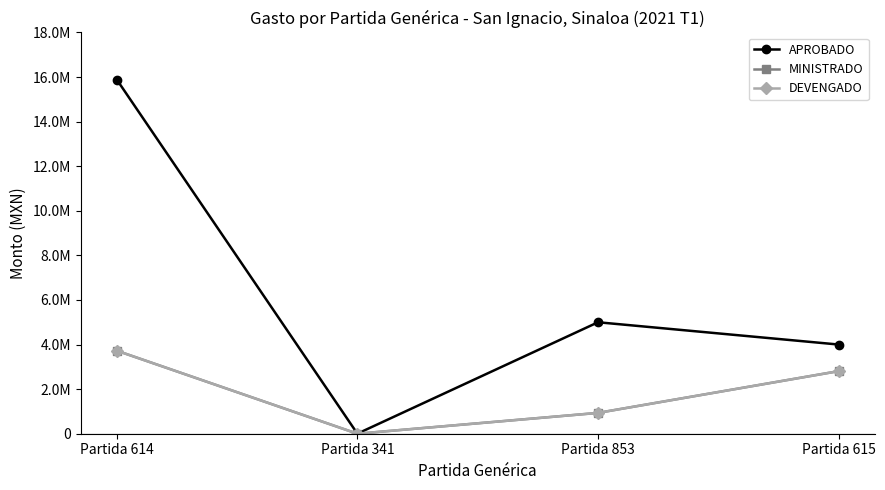

Is this an area chart (filled region under the line)?

No